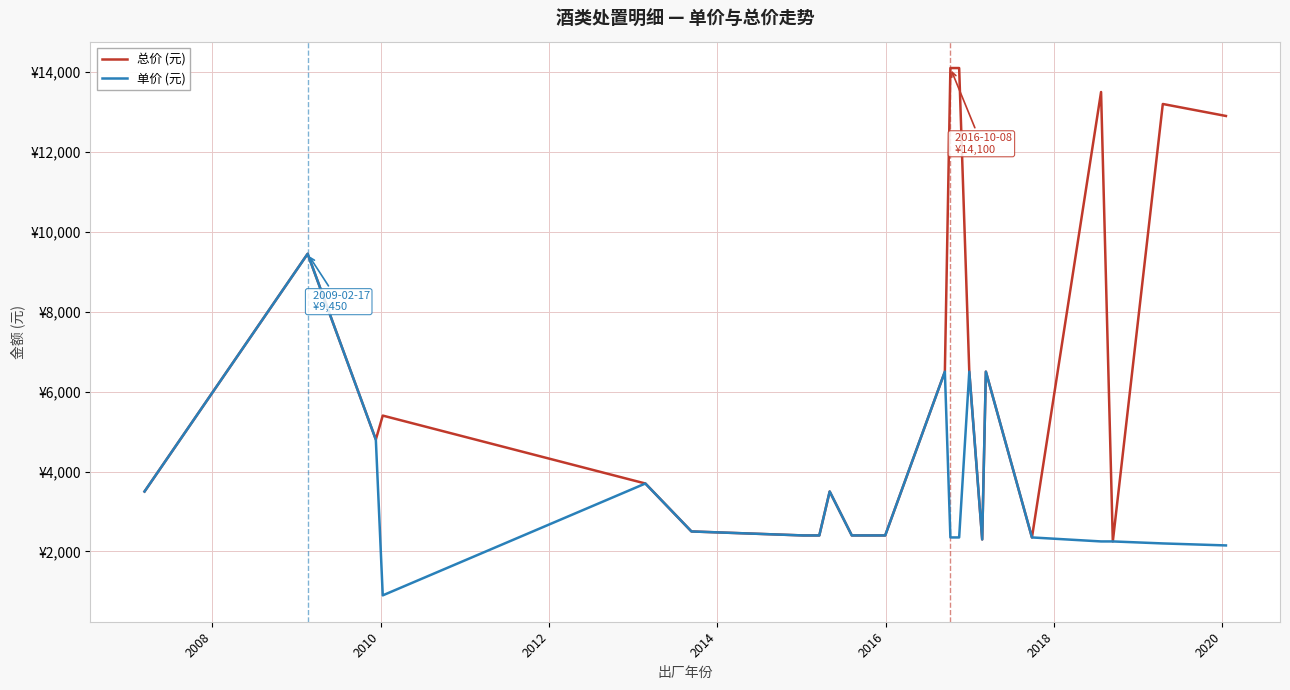

What is the sum of all 单价 (元) values?

80450